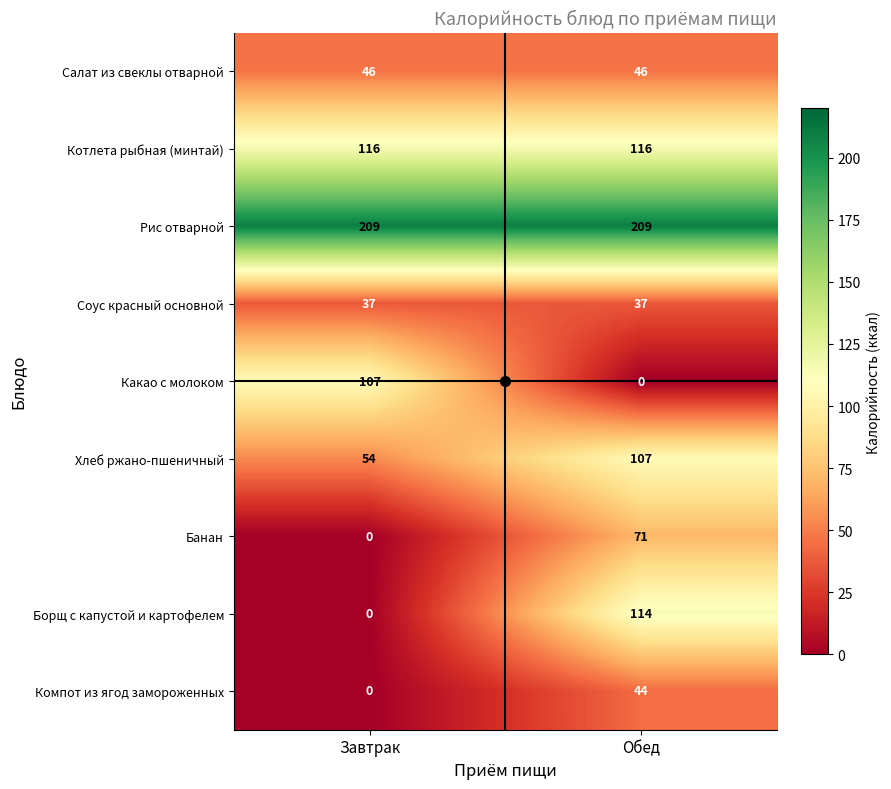

What value does the Компот из ягод замороженных series have at Обед?

44